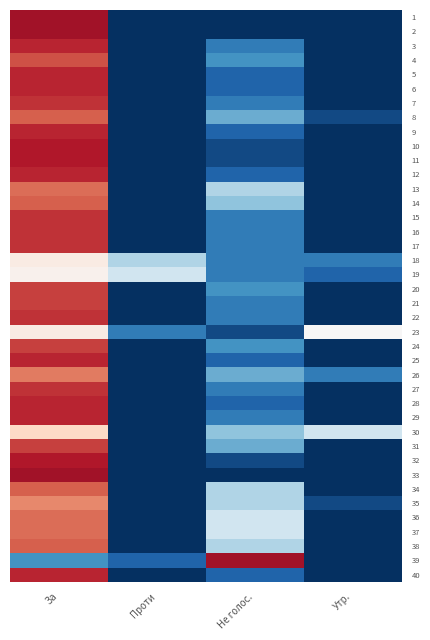

What is the difference between the highest and lowest values at Не голос.?

31